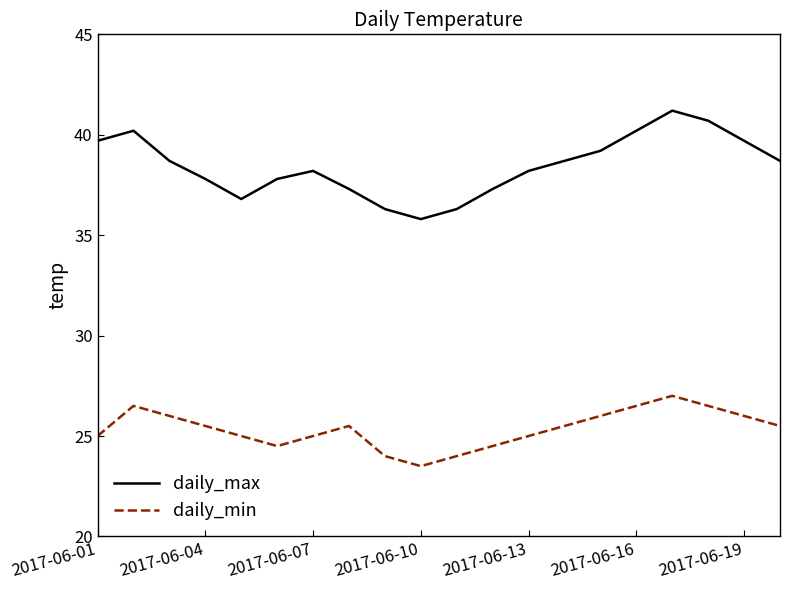

True or false: daily_max and daily_min intersect in this chart.

False